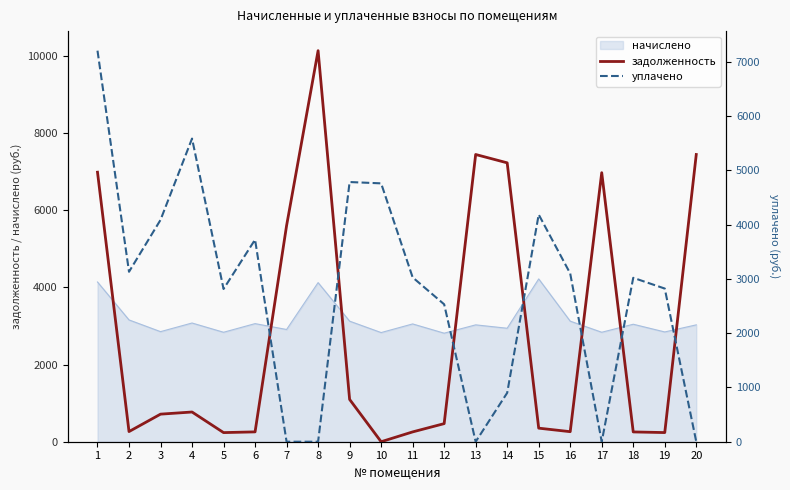

How many data points in уплачено are less than 3026?

10